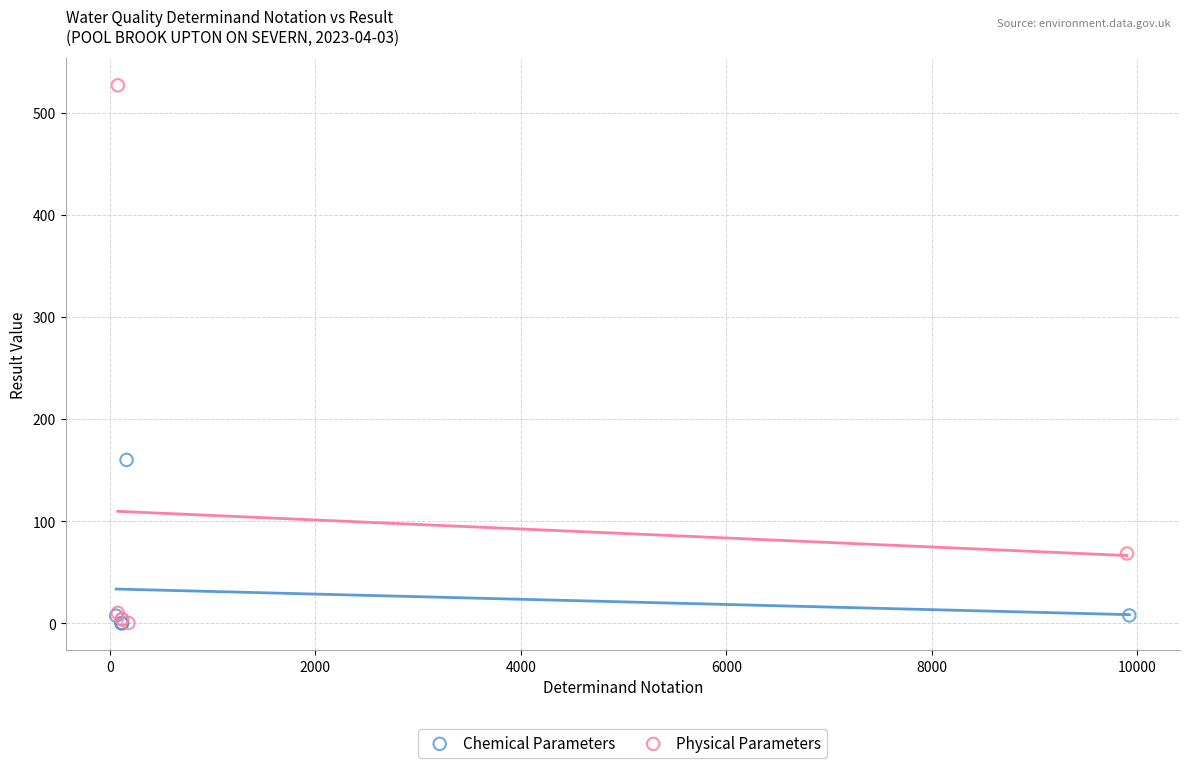

Which series has the largest Y range (max minus min)?

Physical Parameters